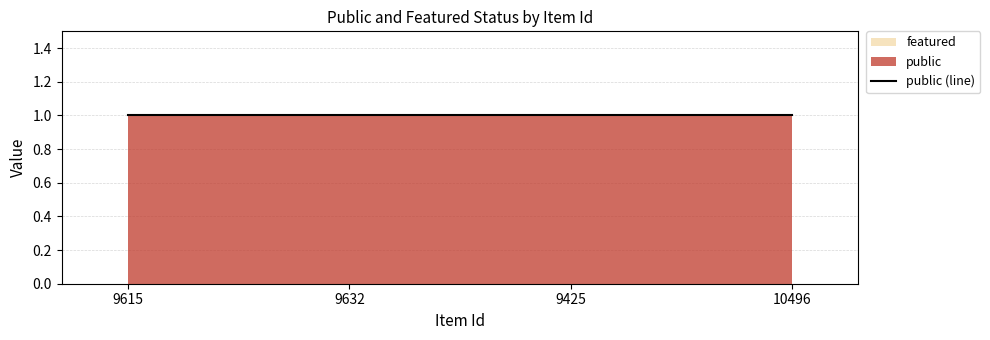

What is the greatest value displayed?

1